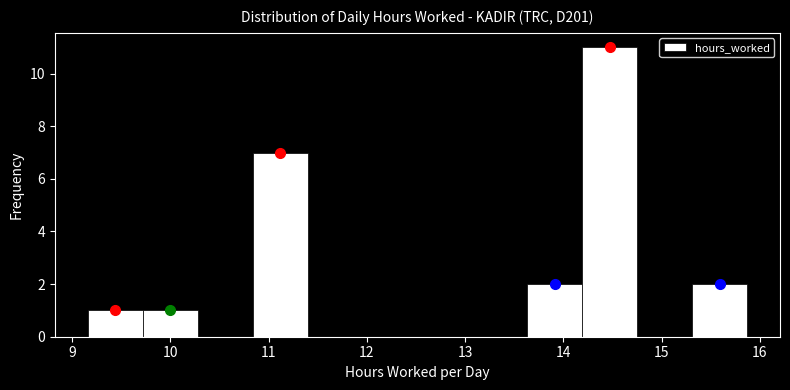

What is the height of the bar covering 13.6 to 14.2 on the x-axis? Neither the bar edges nor the heights are printed on the chart, so give them approximately, as read against the axes.

2